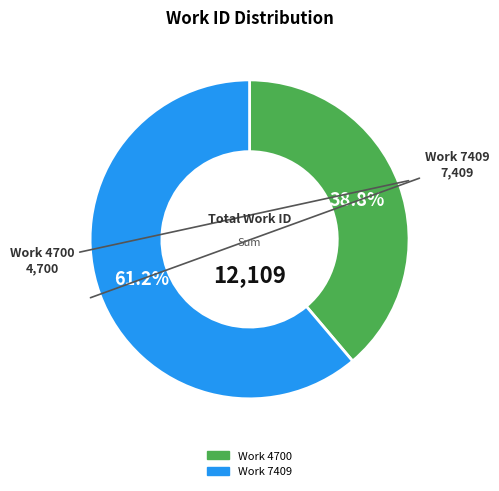

Does any single category account for the majority?

Yes